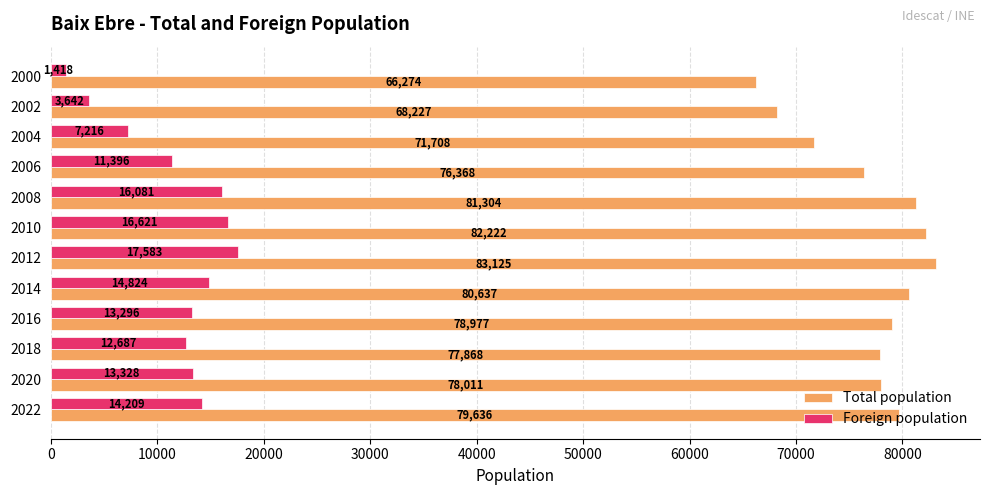

Between 2022 and 2000, which series saw the biggest shift?

Total population